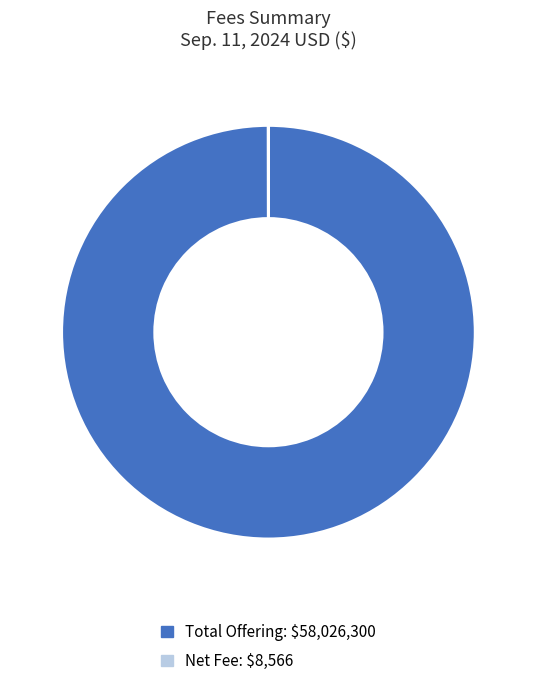

Is there any slice that represents more than half of the pie?

Yes